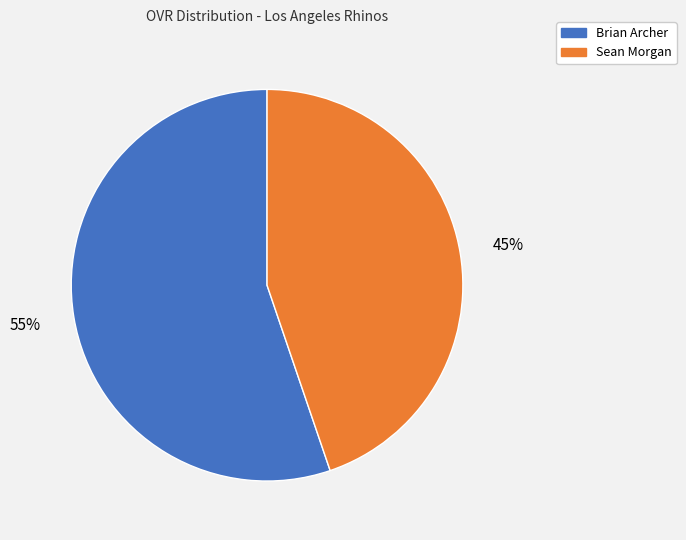

To the nearest percent, what is the difference between the Sean Morgan and Brian Archer slice percentages?

10%